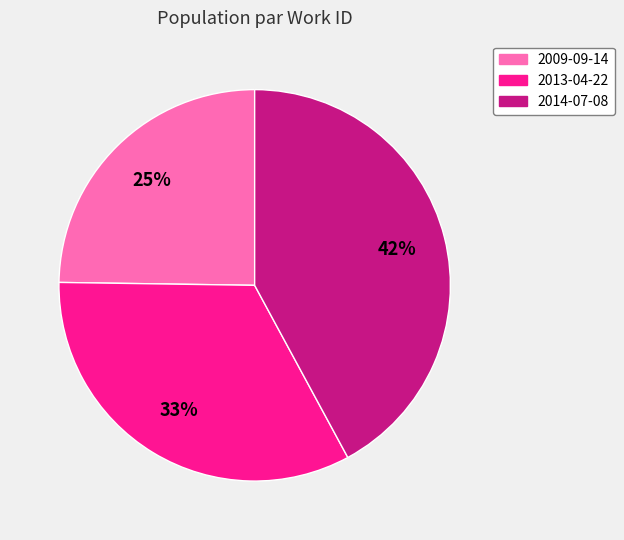

Is the sum of 2014-07-08 and 2009-09-14 greater than half?

Yes